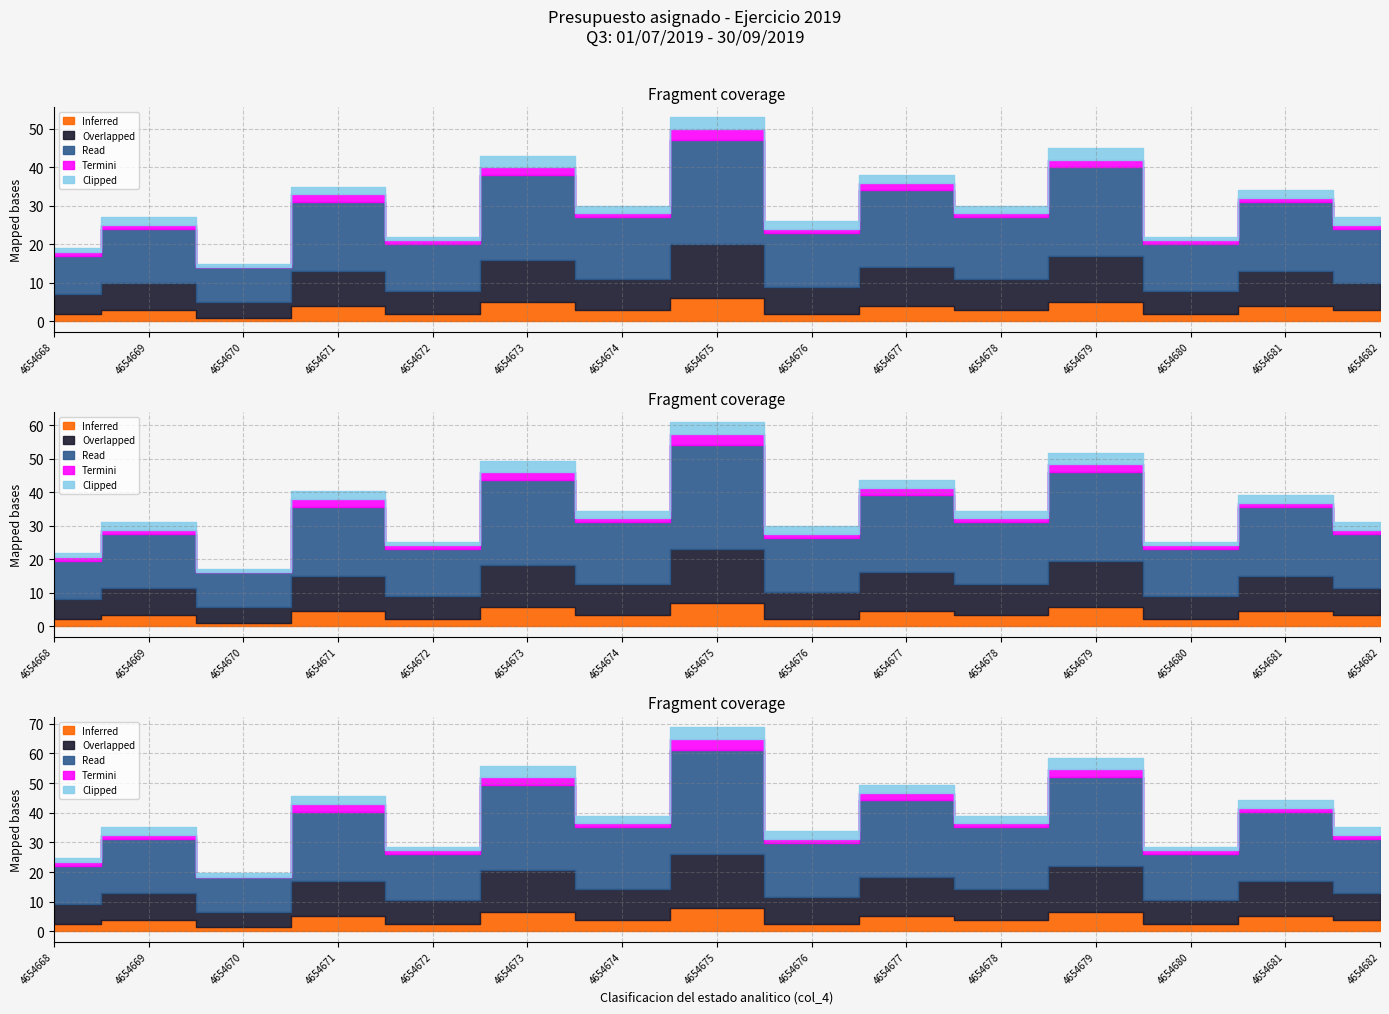

What is the difference between the maximum and second lowest values in the Clipped series?

2